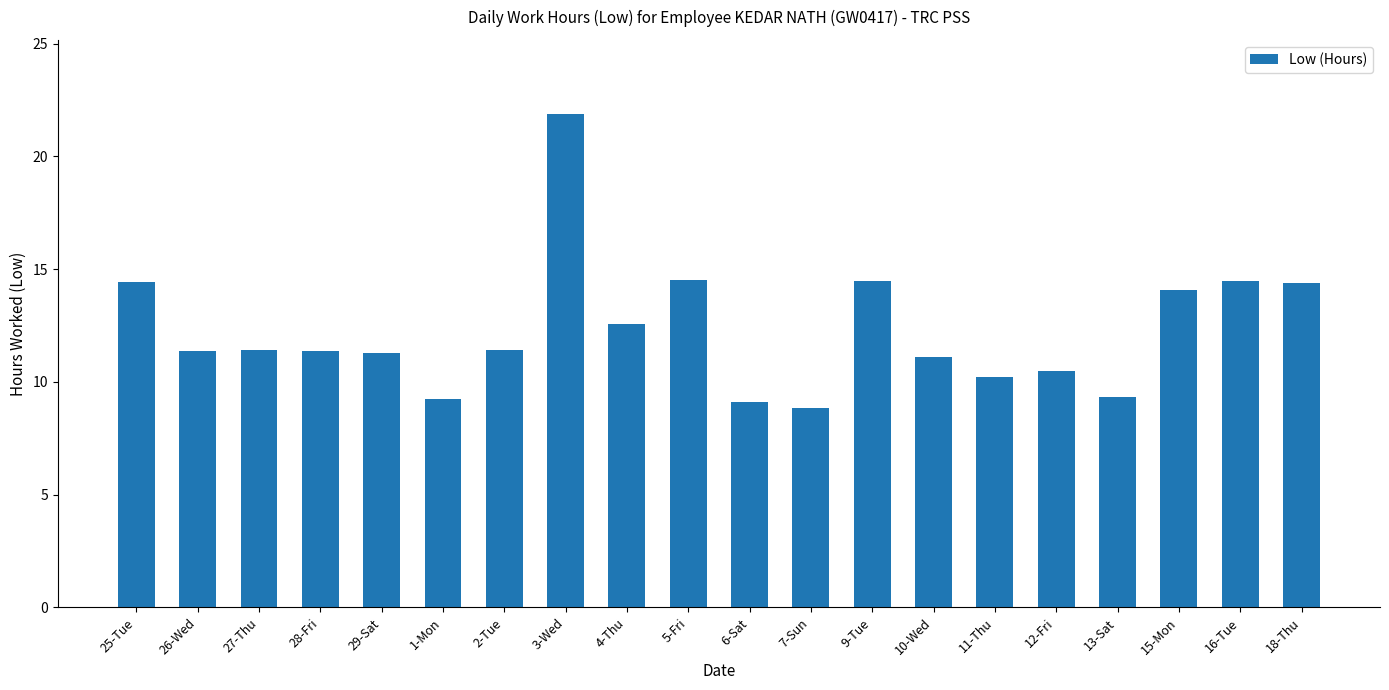

At which category does the chart reach its peak across all series?

3-Wed